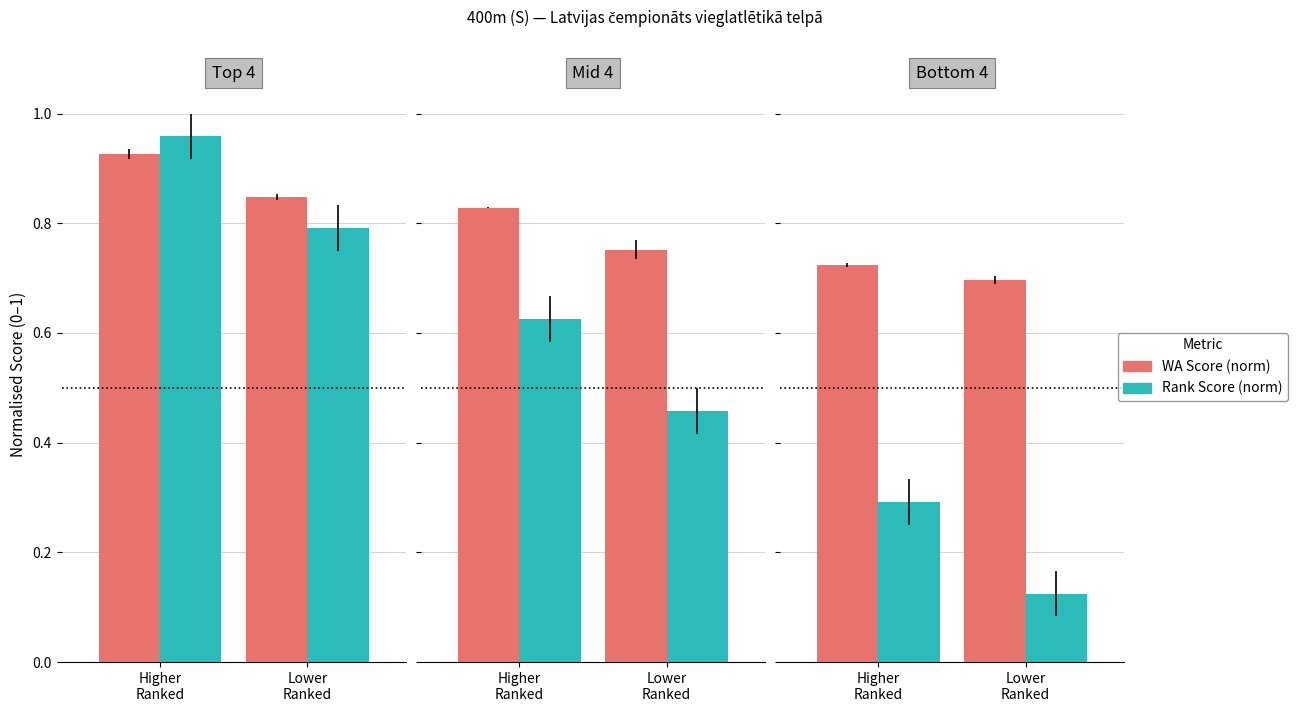

What is the difference between the maximum and minimum values in the Rank Score (norm) series?

0.2